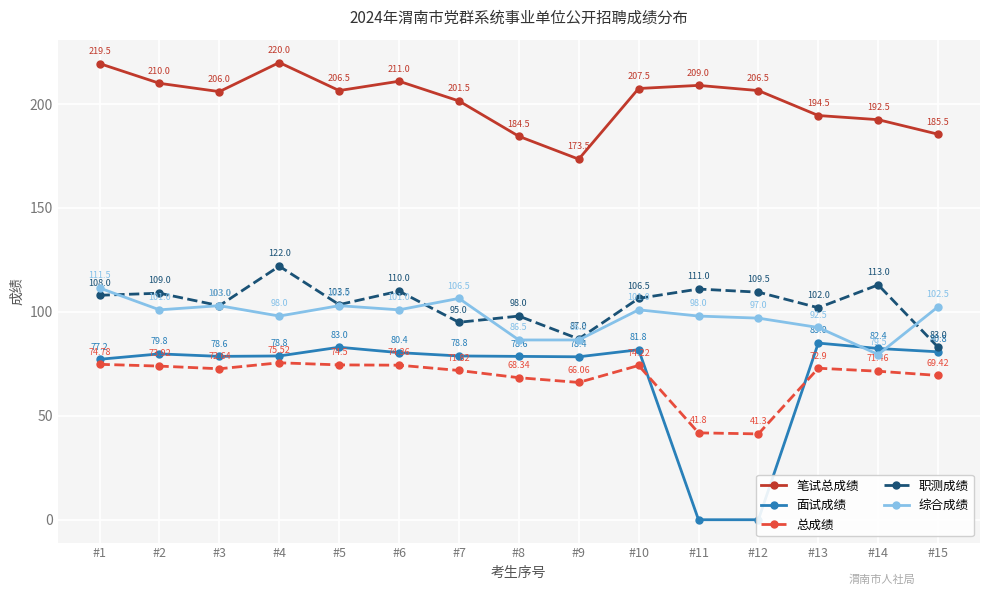

Reading right to left, transcribe all the data shown in this chart.

笔试总成绩: #15=185.5	#14=192.5	#13=194.5	#12=206.5	#11=209.0	#10=207.5	#9=173.5	#8=184.5	#7=201.5	#6=211.0	#5=206.5	#4=220.0	#3=206.0	#2=210.0	#1=219.5
面试成绩: #15=80.8	#14=82.4	#13=85.0	#12=0.0	#11=0.0	#10=81.8	#9=78.4	#8=78.6	#7=78.8	#6=80.4	#5=83.0	#4=78.8	#3=78.6	#2=79.8	#1=77.2
总成绩: #15=69.4	#14=71.5	#13=72.9	#12=41.3	#11=41.8	#10=74.2	#9=66.1	#8=68.3	#7=71.8	#6=74.4	#5=74.5	#4=75.5	#3=72.6	#2=73.9	#1=74.8
职测成绩: #15=83.0	#14=113.0	#13=102.0	#12=109.5	#11=111.0	#10=106.5	#9=87.0	#8=98.0	#7=95.0	#6=110.0	#5=103.5	#4=122.0	#3=103.0	#2=109.0	#1=108.0
综合成绩: #15=102.5	#14=79.5	#13=92.5	#12=97.0	#11=98.0	#10=101.0	#9=86.5	#8=86.5	#7=106.5	#6=101.0	#5=103.0	#4=98.0	#3=103.0	#2=101.0	#1=111.5